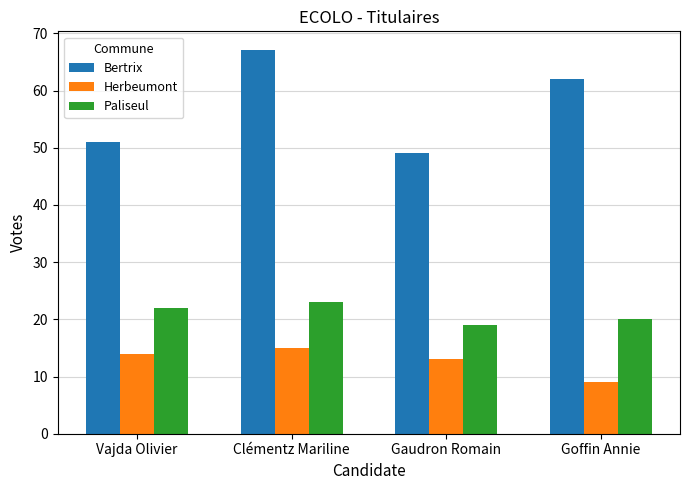

What is the sum of all Herbeumont values?

51